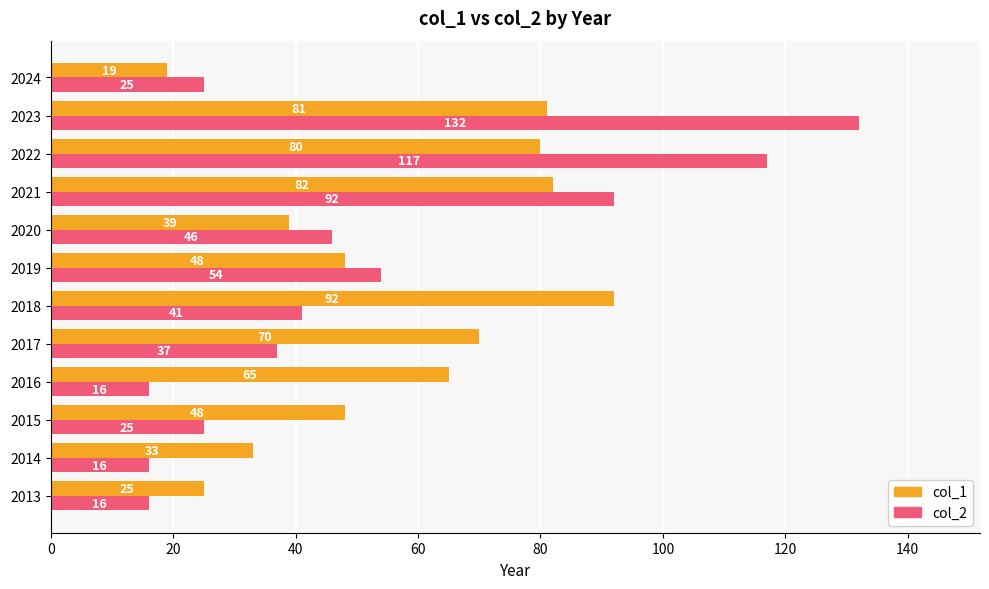

The value of col_2 at 2022 is 117. True or false?

True